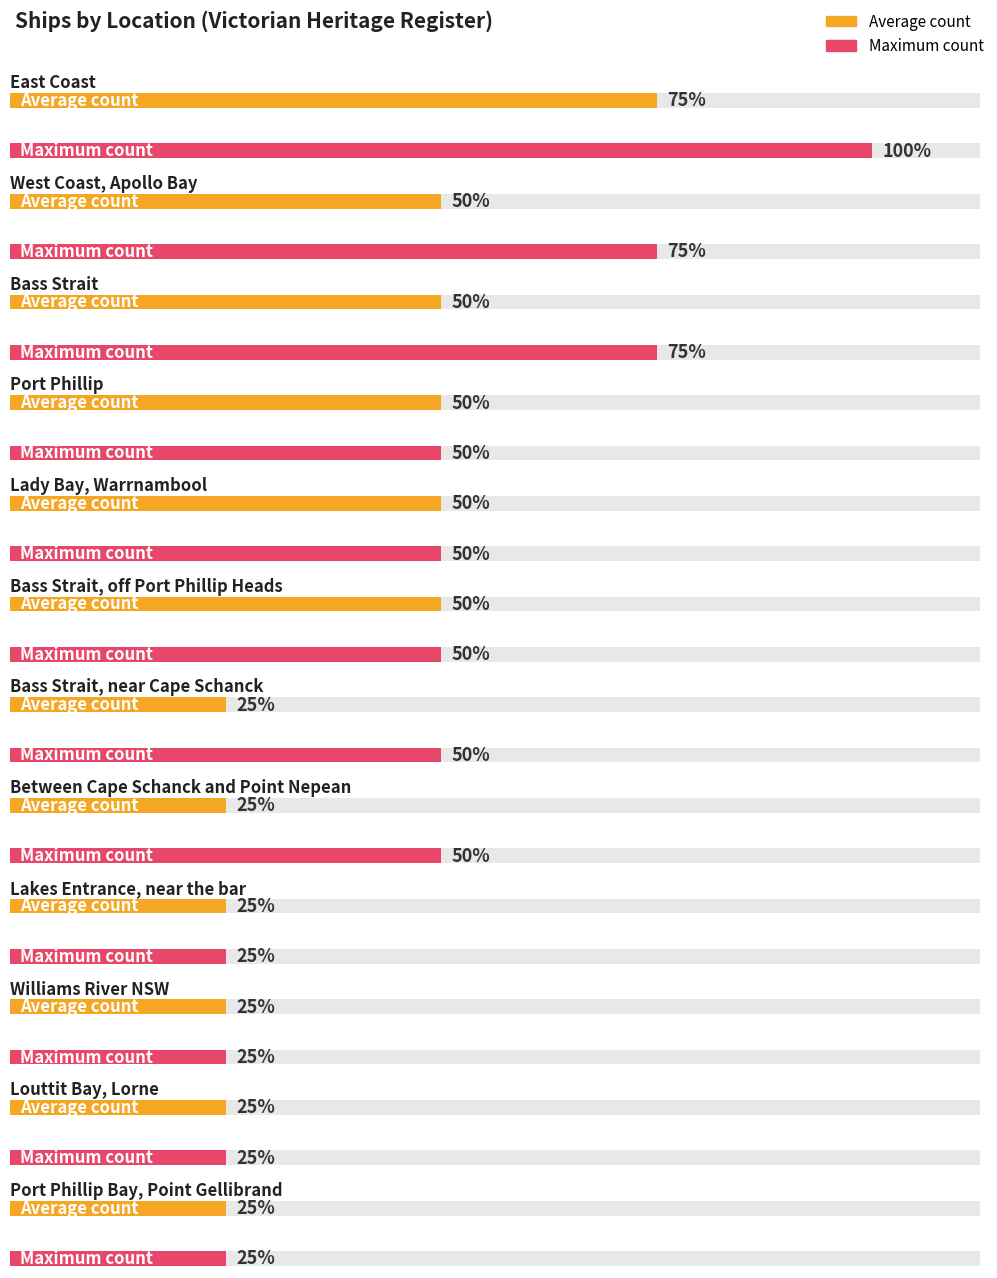

How many data points are above 2?

3